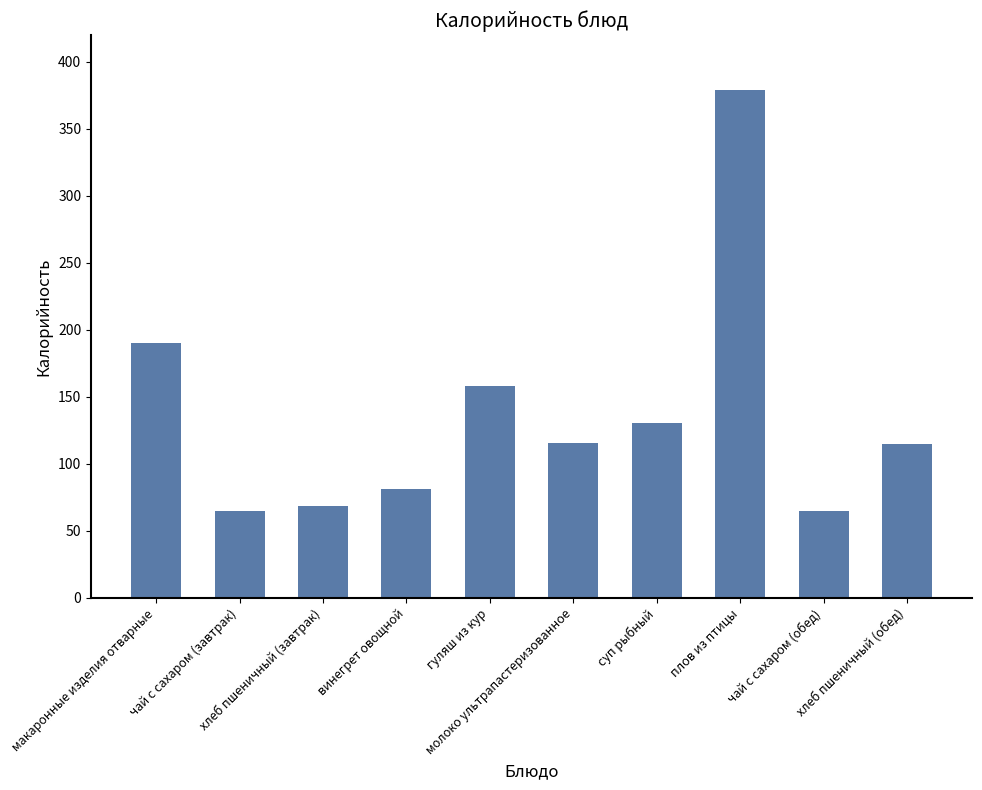

Is it true that the value at молоко ультрапастеризованное is 116.0?

True